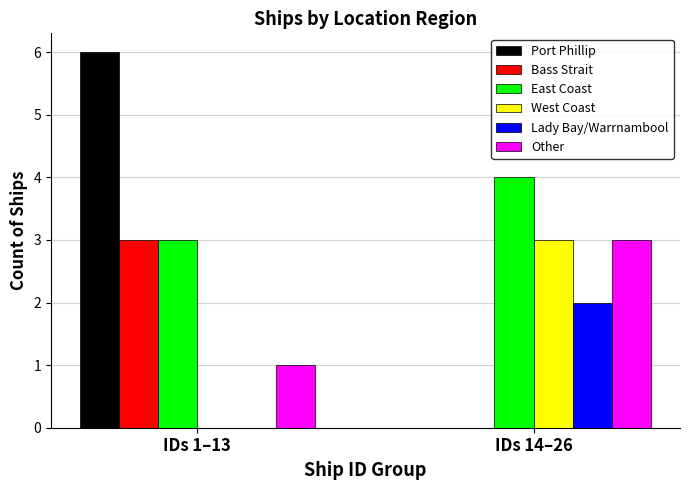

What is the sum of all East Coast values?

7